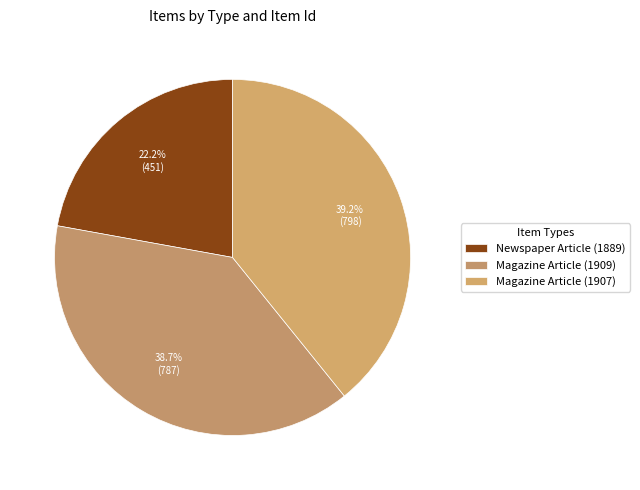

Is it true that Magazine Article (1907) is 26% of the pie?

False